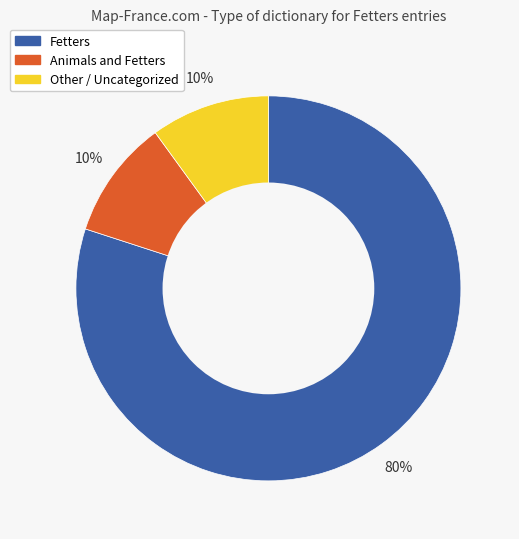

How many segments does this pie chart have?

3